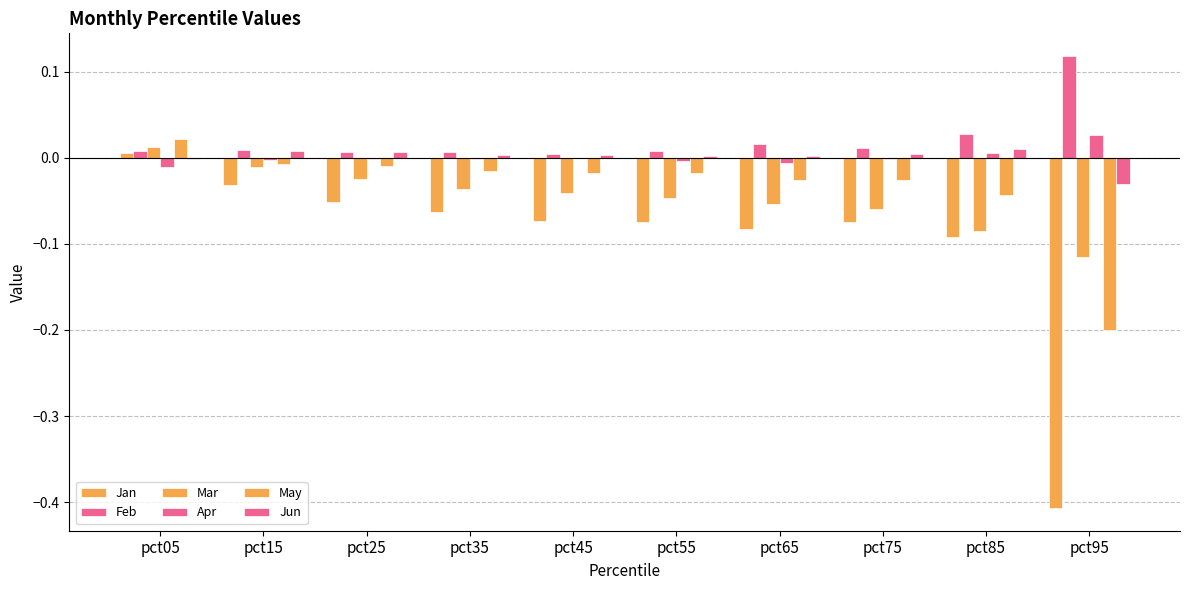

How many groups of bars are there?

10